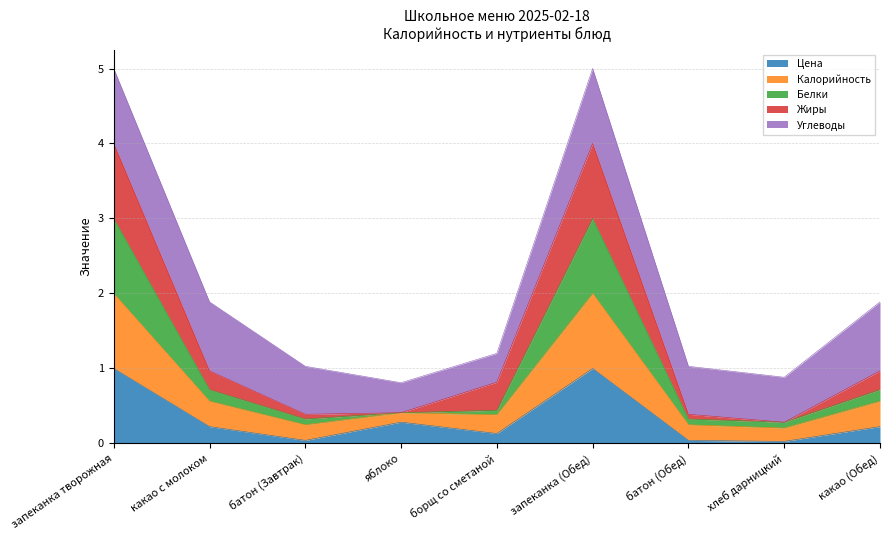

At which category is the sum across all series the highest?

запеканка творожная